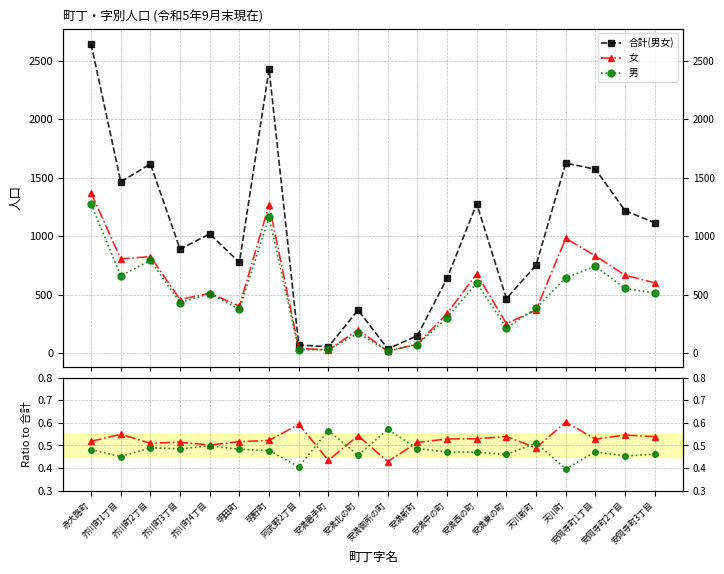

True or false: 男 and 男/合計 cross at least once.

False